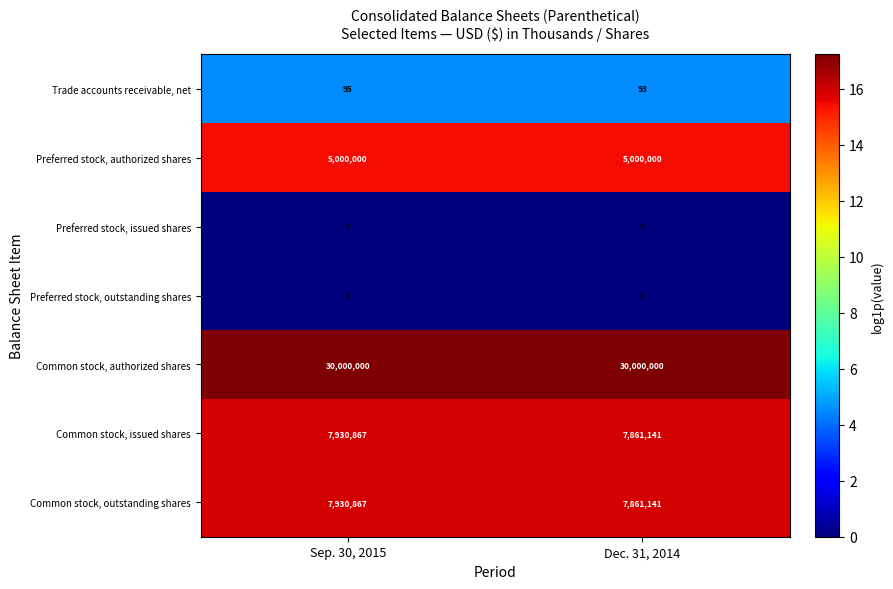

Which series has the largest total across all categories?

Common stock, authorized shares